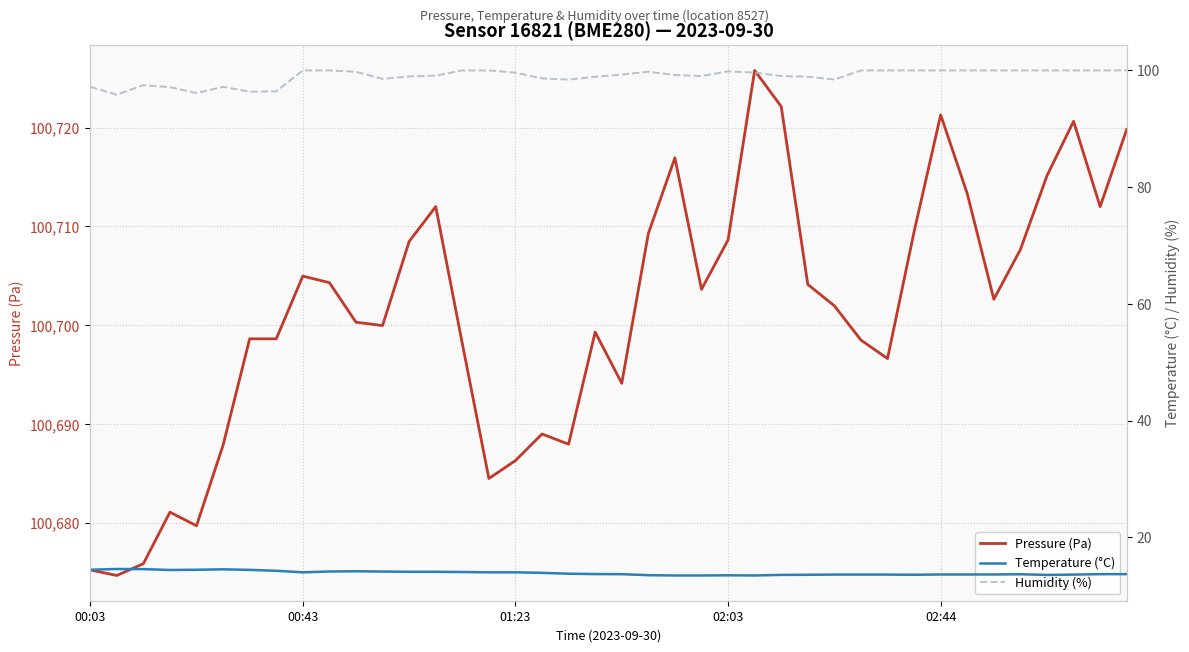

What is the difference between the maximum and minimum values in the Humidity (%) series?

4.2